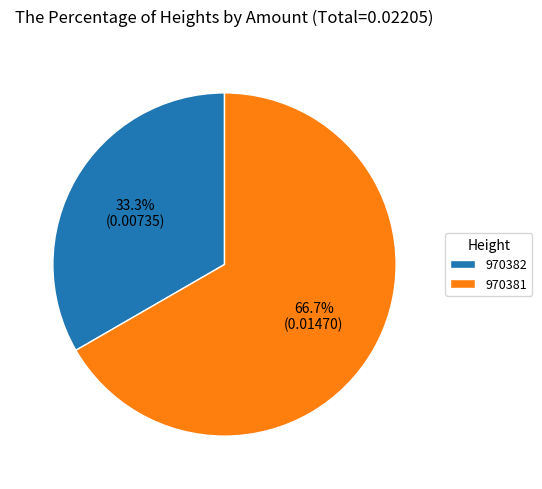

To the nearest percent, what is the difference between the largest and smallest slice percentages?

33%